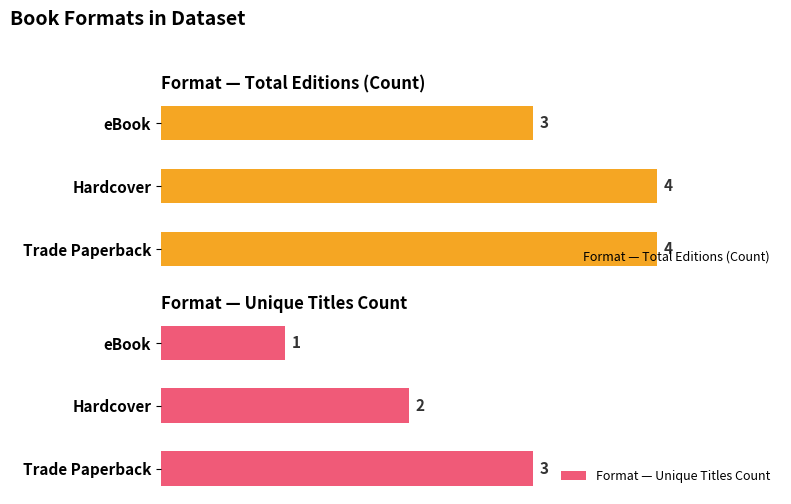

At which label is Format — Total Editions (Count) closest to 3?

eBook